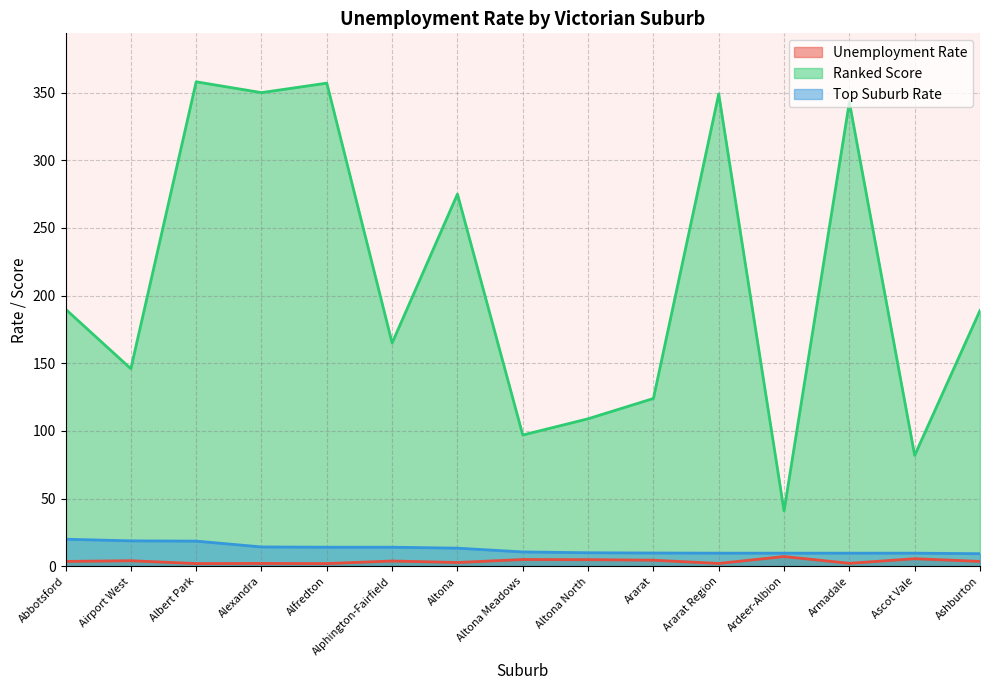

Which series changed the most between Abbotsford and Altona?

Ranked Score